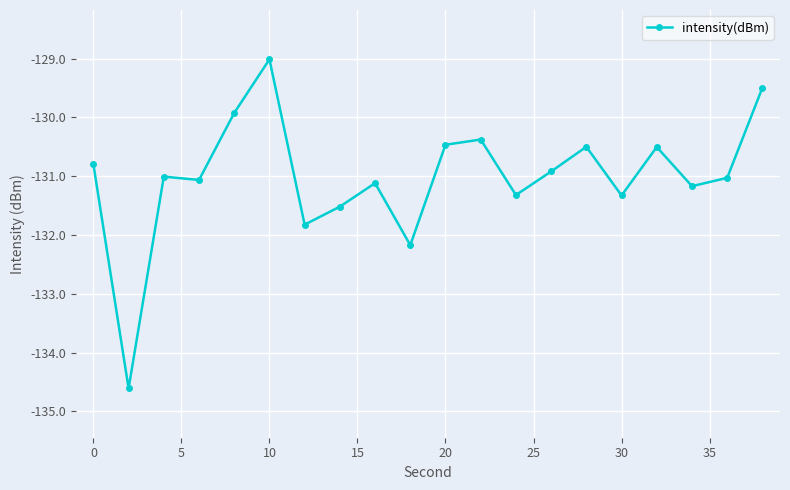

How many lines are shown in the chart?

1